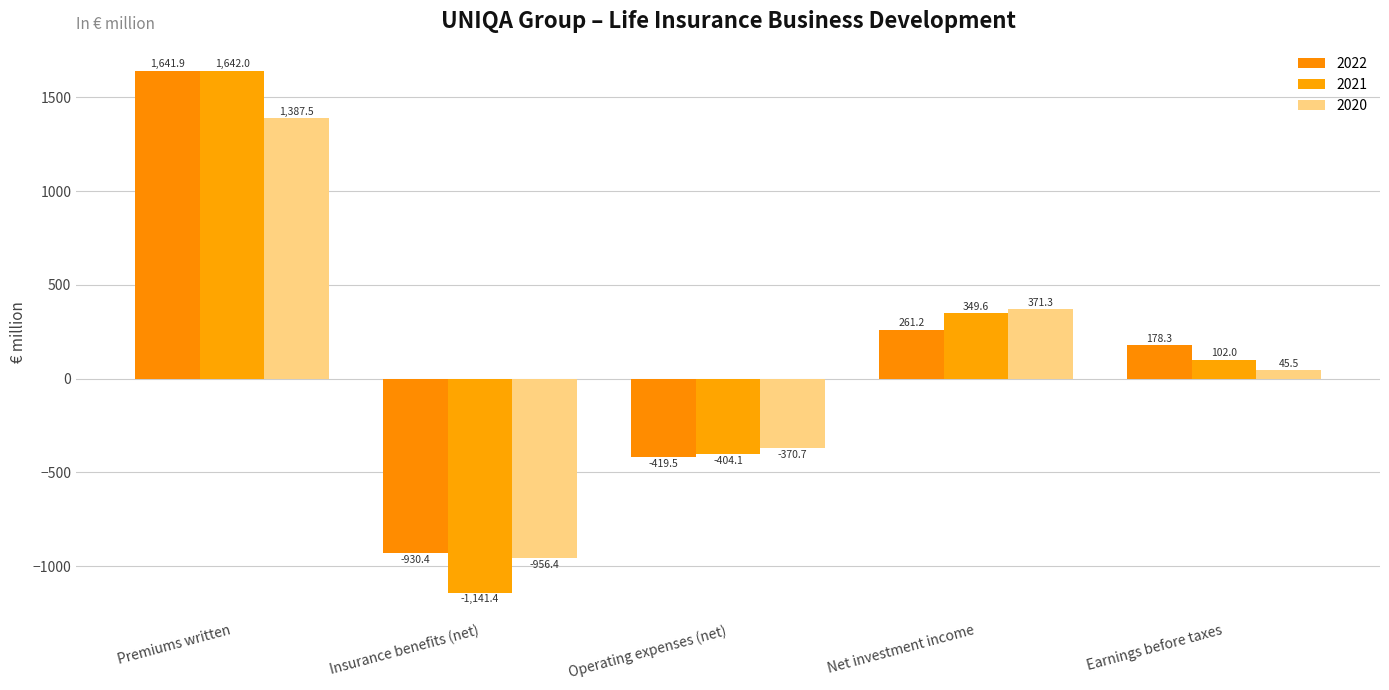

Count the number of data series in this chart.

3